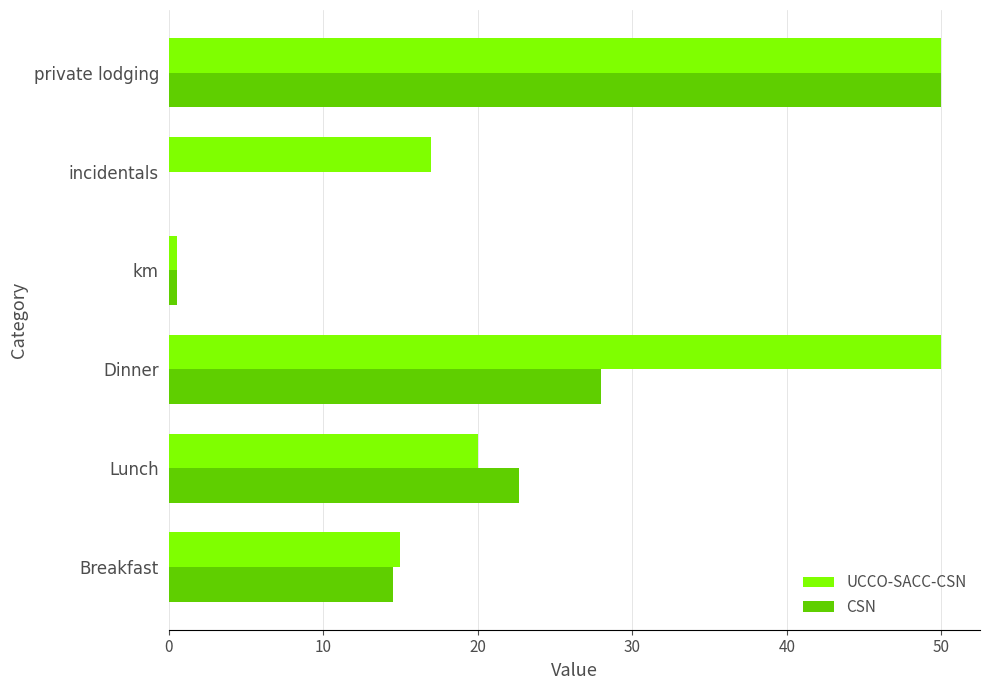

Where is CSN nearest to the value 25?

Lunch